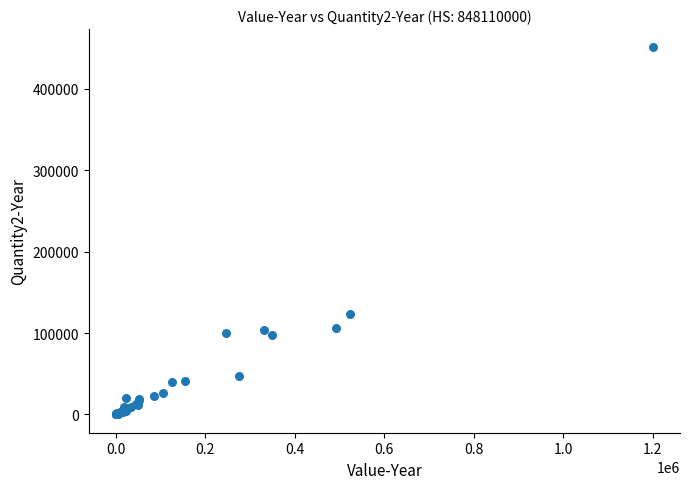

What Y value in the scatter plot is closest to 225472?

122845